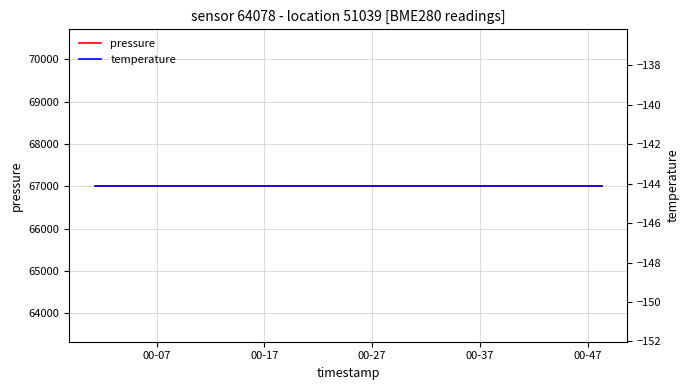

What is the highest value of the temperature series?

-144.1